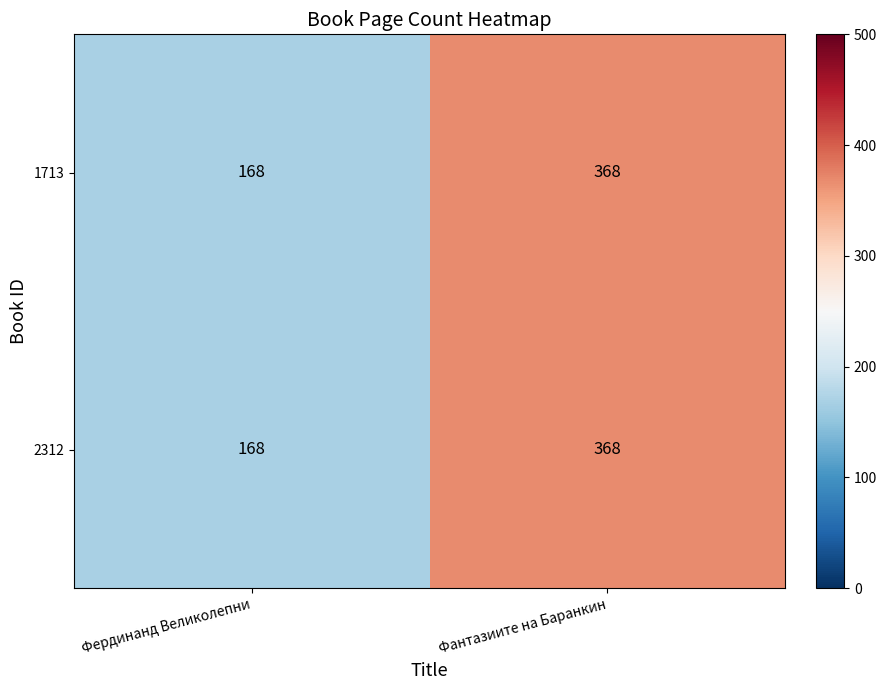

Is the value of 1713 at Фантазиите на Баранкин greater than the value of 2312 at Фердинанд Великолепни?

Yes